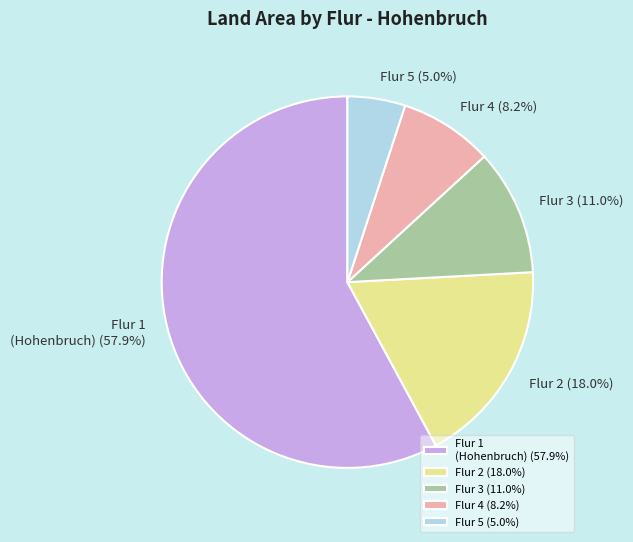

To the nearest percent, what is the difference between the largest and smallest slice percentages?

53%